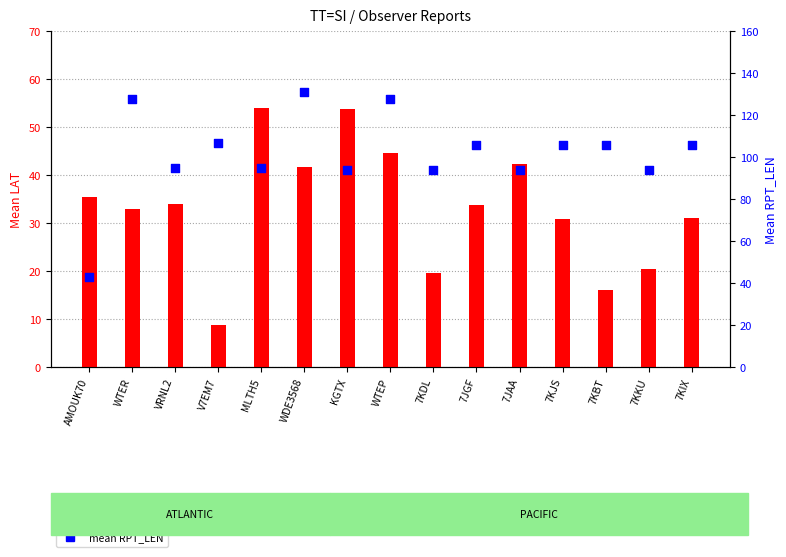

Which series has the largest Y range (max minus min)?

mean RPT_LEN